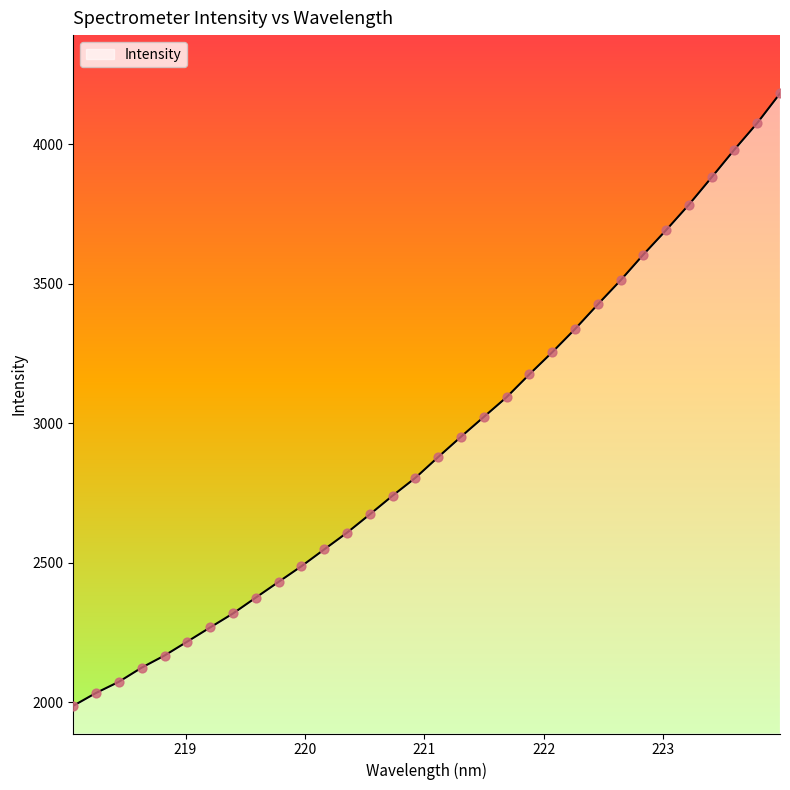

What is the minimum value shown in the chart?

1987.8